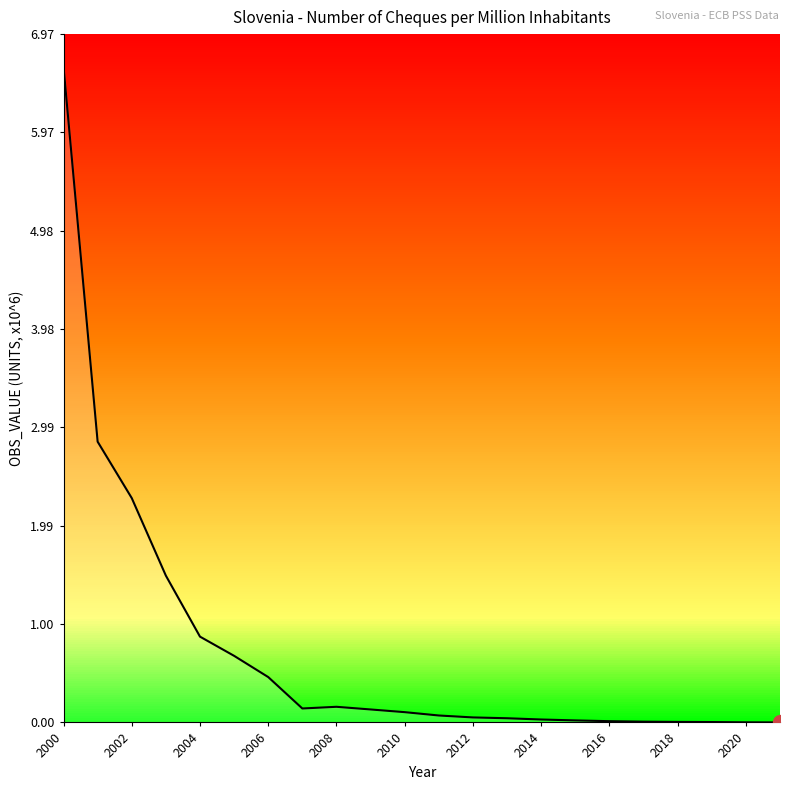

What is the maximum value shown in the chart?

6.6